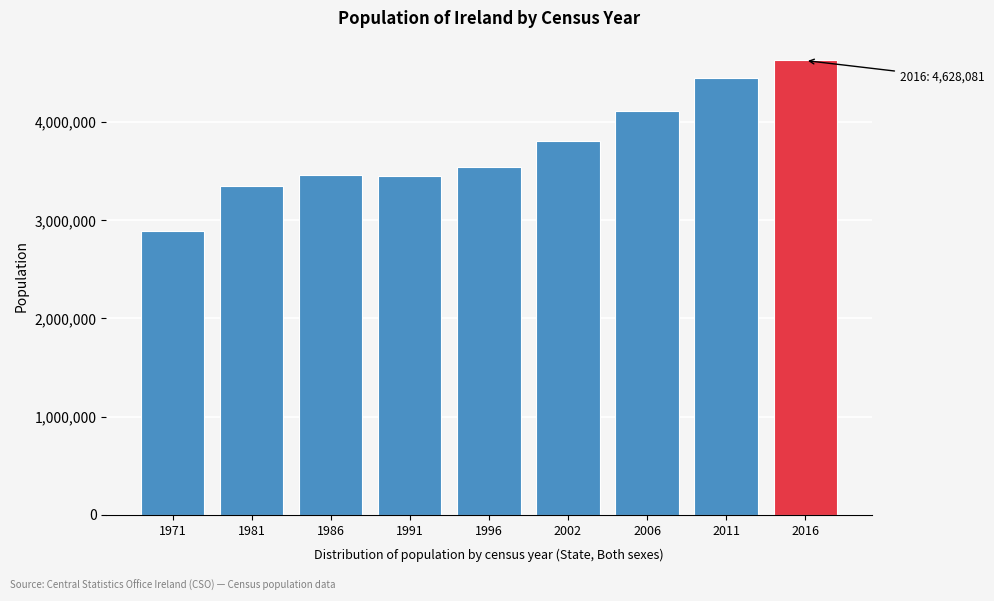

What is the minimum value shown in the chart?

2893172